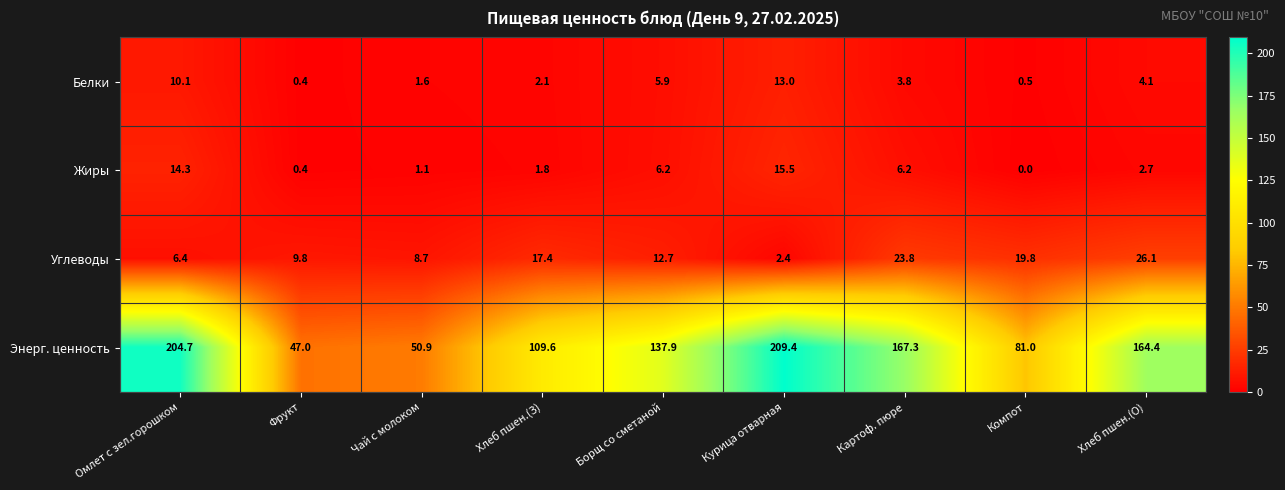

List the series in order of their peak value, highest first.

Энерг. ценность, Углеводы, Жиры, Белки